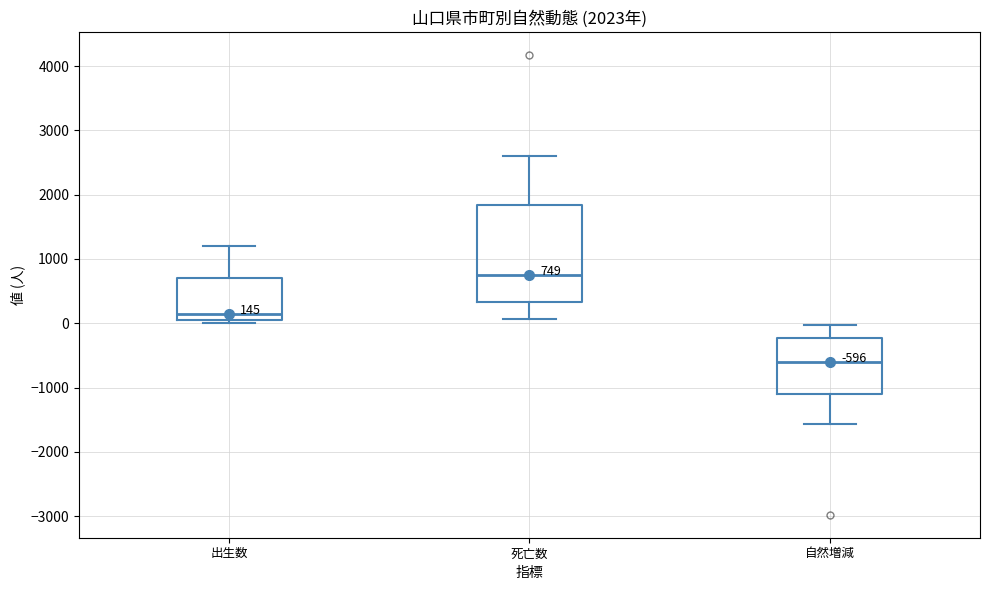

Which box has the highest median line?

死亡数